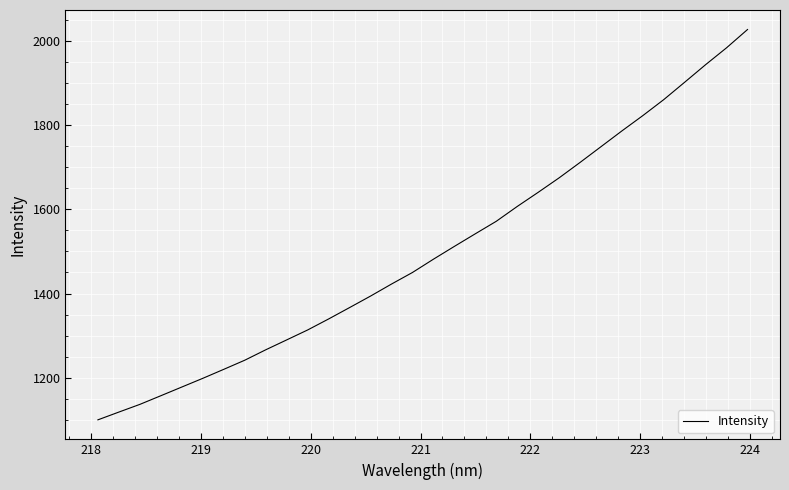

What is the maximum value shown in the chart?

2026.7